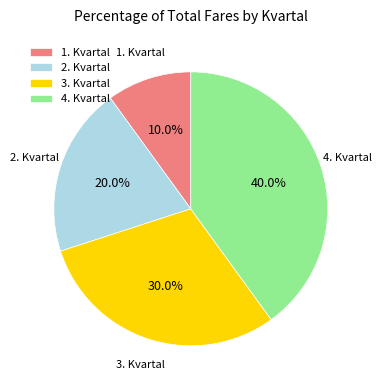

What percentage do 1. Kvartal and 3. Kvartal together represent?

40.0%